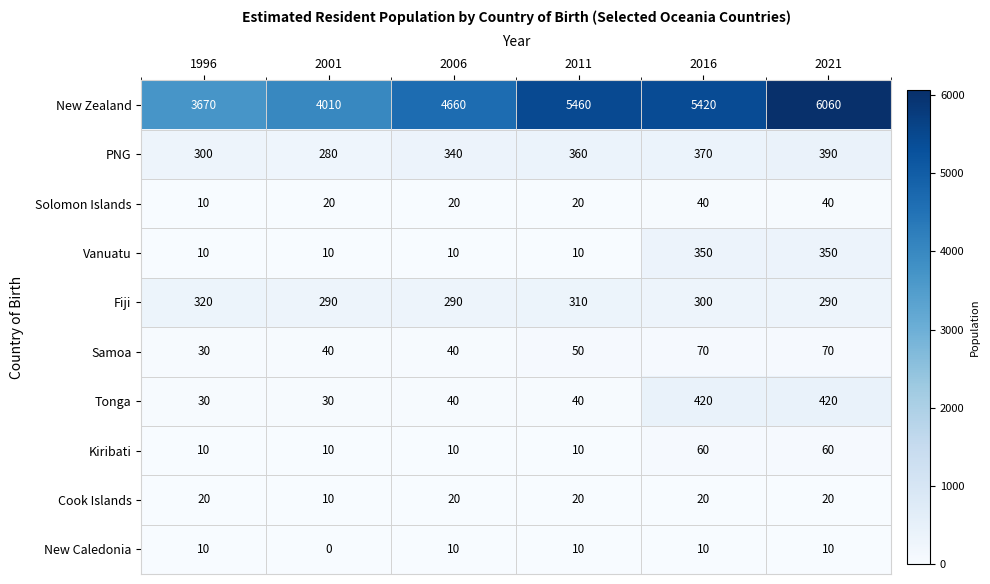

List the series in order of their peak value, highest first.

New Zealand, Tonga, PNG, Vanuatu, Fiji, Samoa, Kiribati, Solomon Islands, Cook Islands, New Caledonia